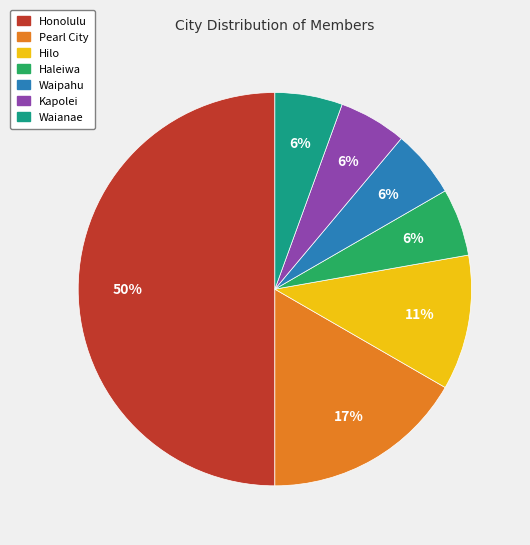

Count the number of slices in the pie.

7